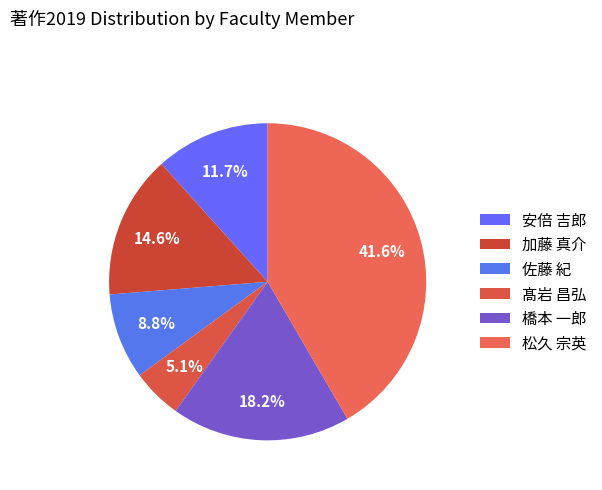

Count the number of slices in the pie.

6